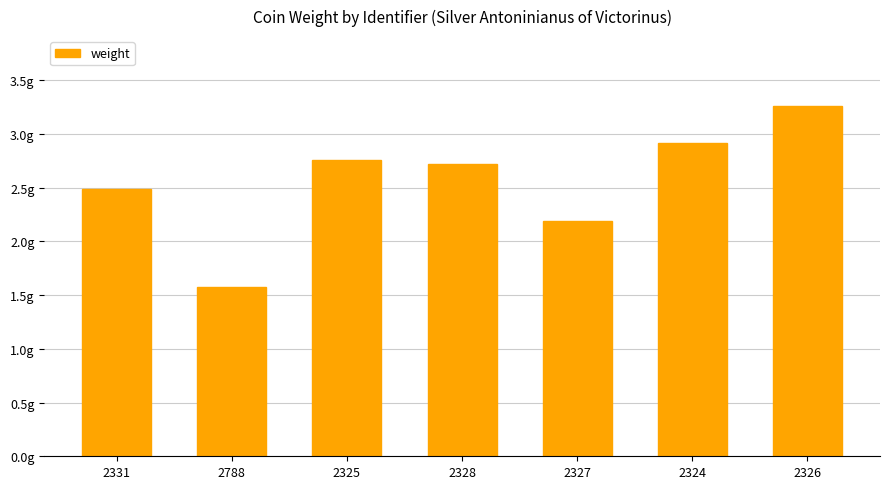

What is the label of the 4th bar from the left?

2328